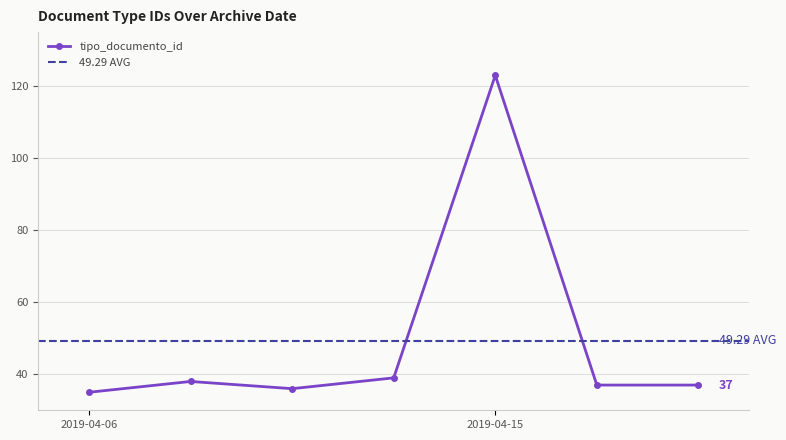

Reading left to right, list all the values displayed in this chart.

35	38	36	39	123	37	37